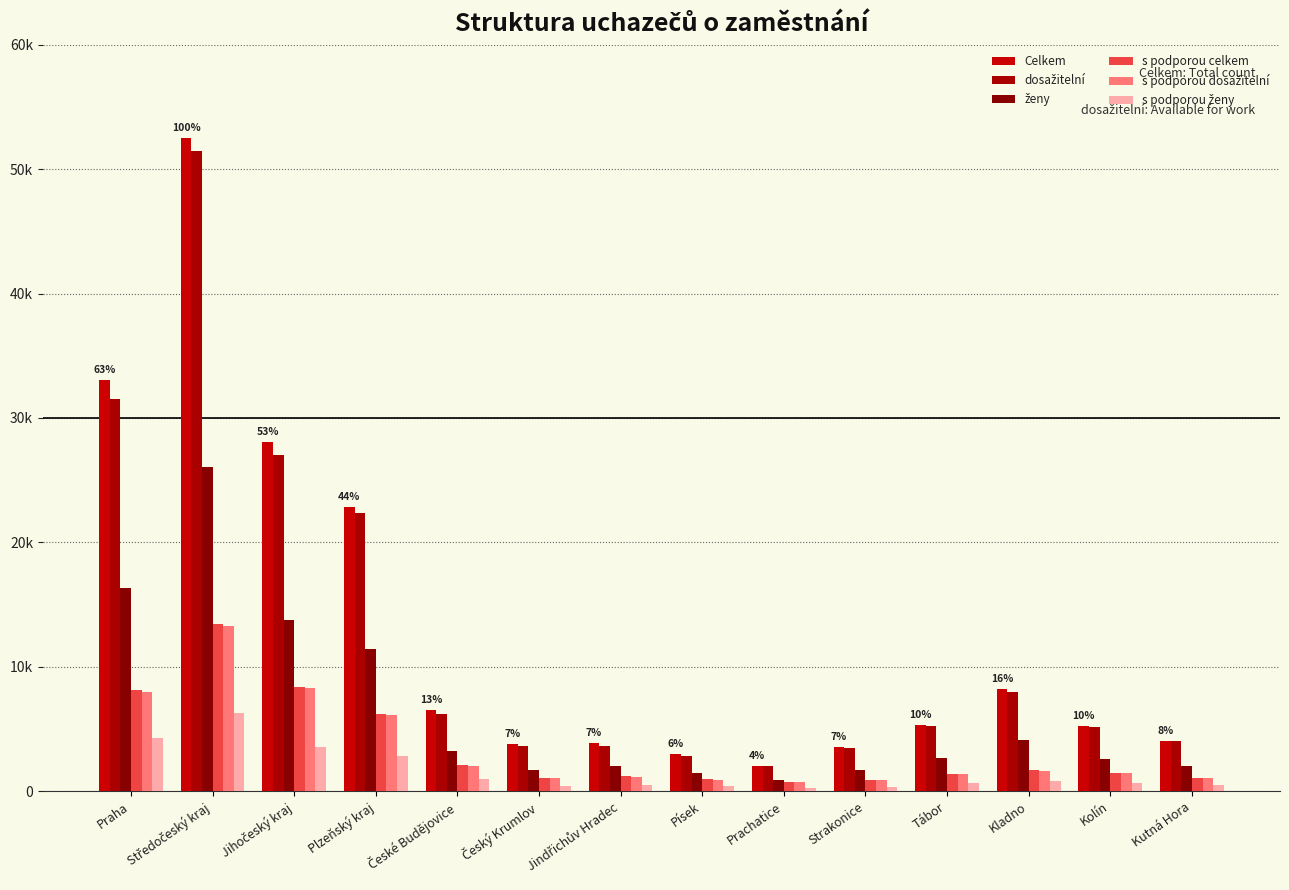

Are the bars horizontal?

No